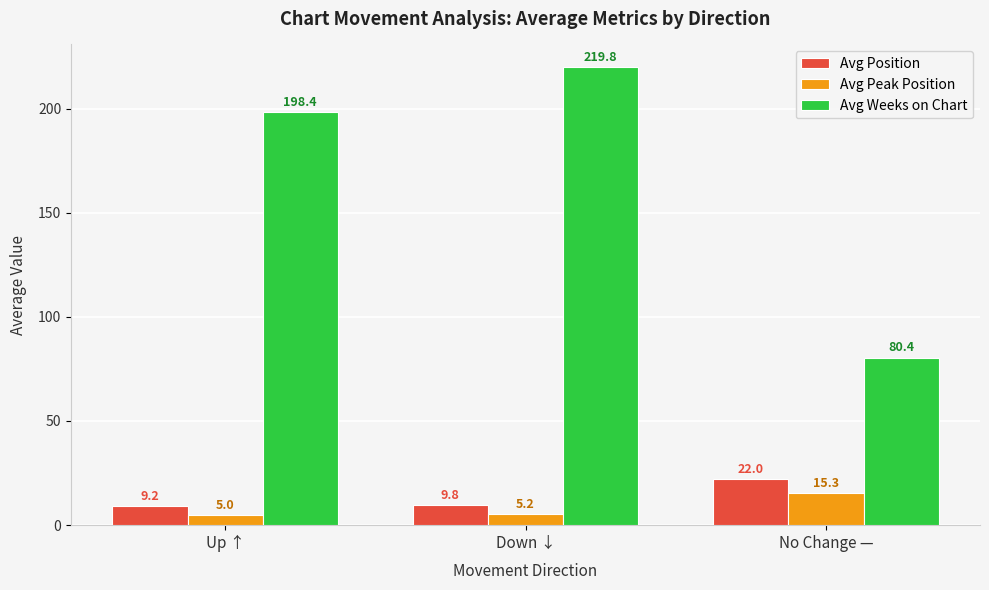

Rank the categories by Avg Position value from highest to lowest.

No Change —, Down ↓, Up ↑